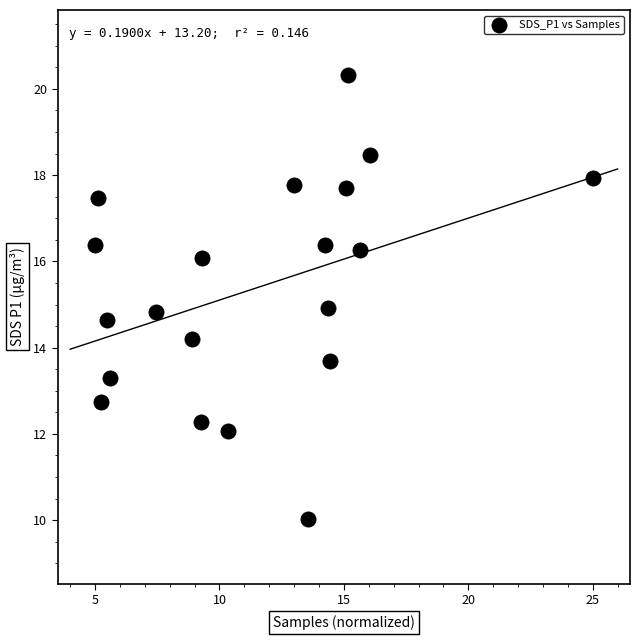

What is the range of X values (max minus min)?

20.0